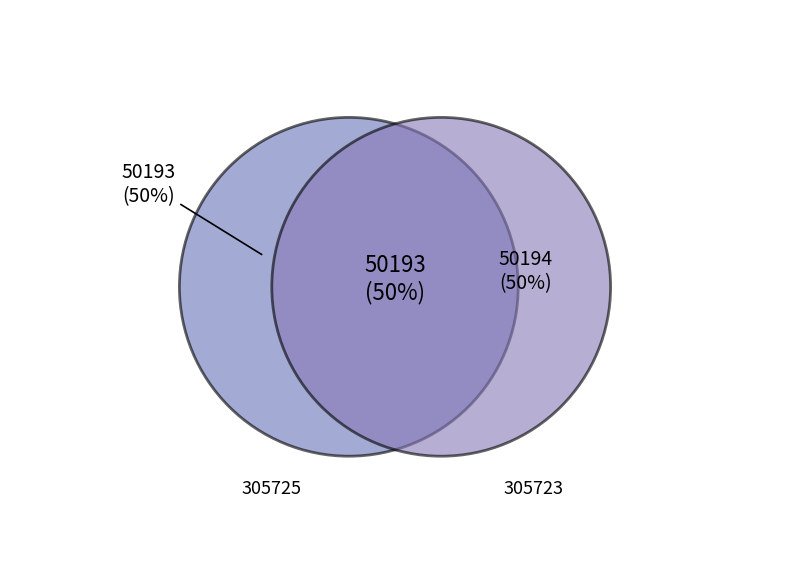

What portion of the pie excludes 305723?

50.0%